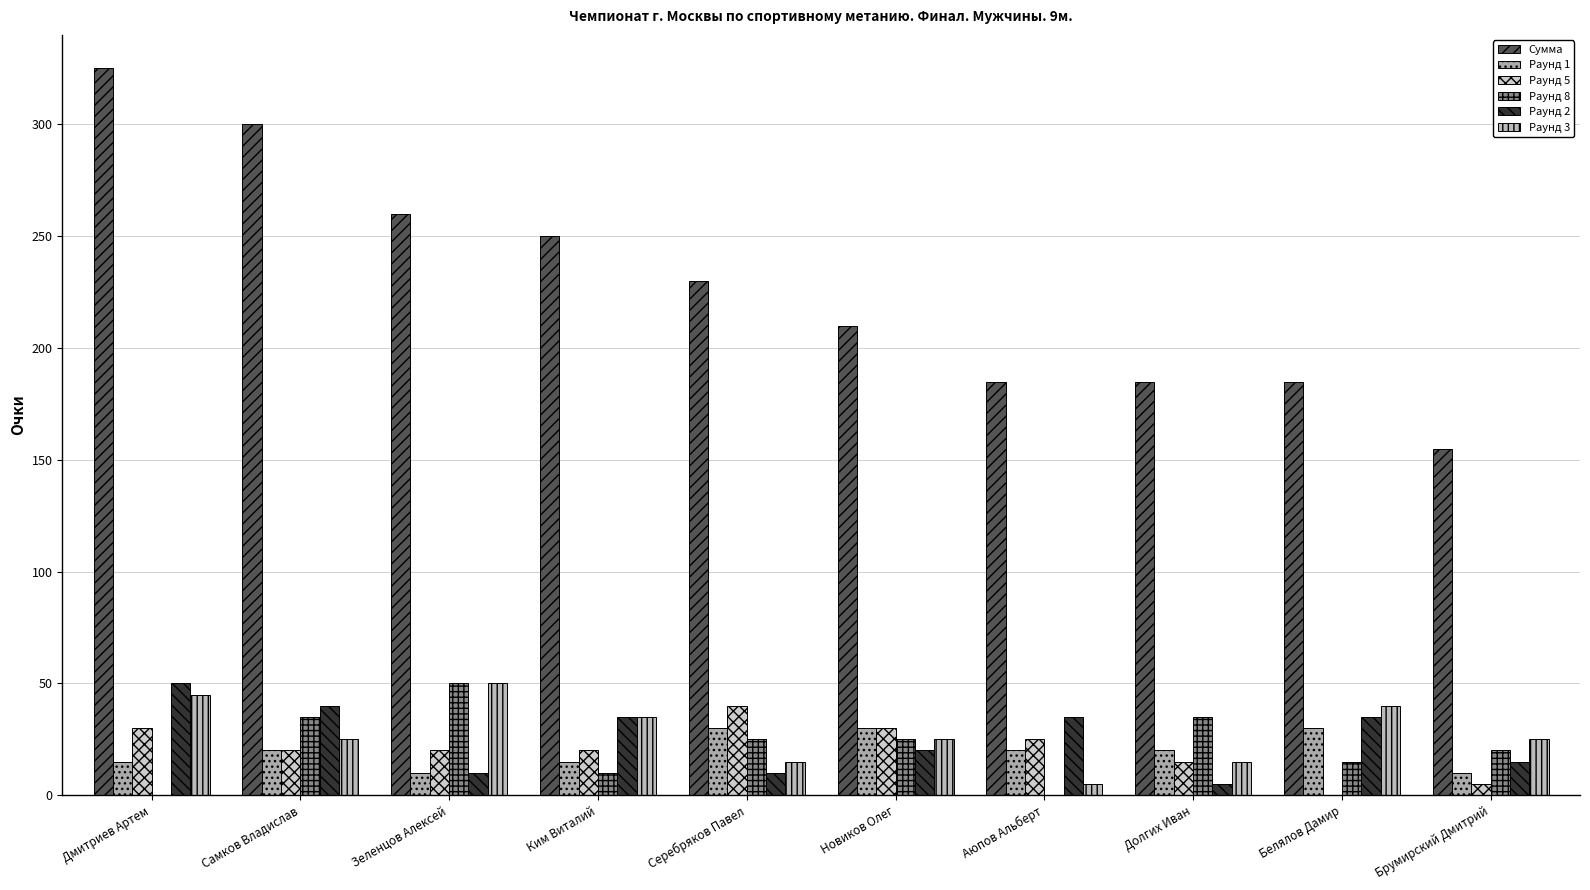

What is the average value of the Раунд 1 series?

20